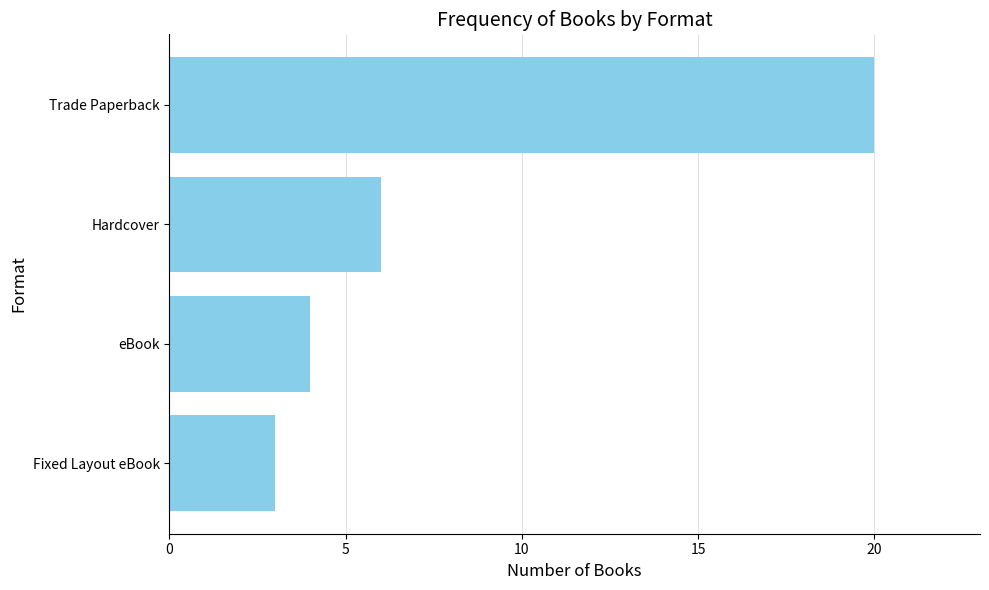

What is the greatest value displayed?

20